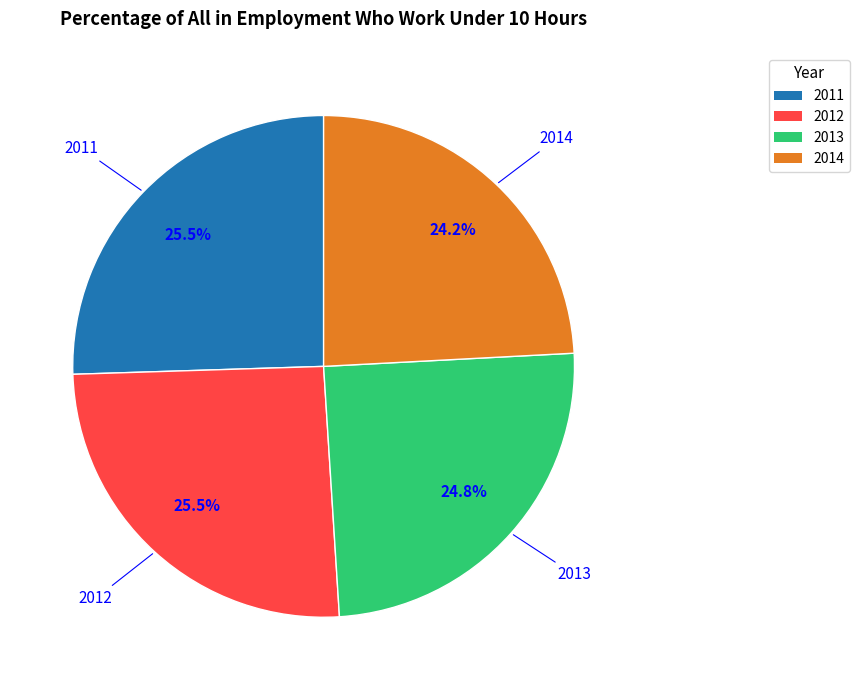

To the nearest percent, what is the difference between the largest and smallest slice percentages?

1%